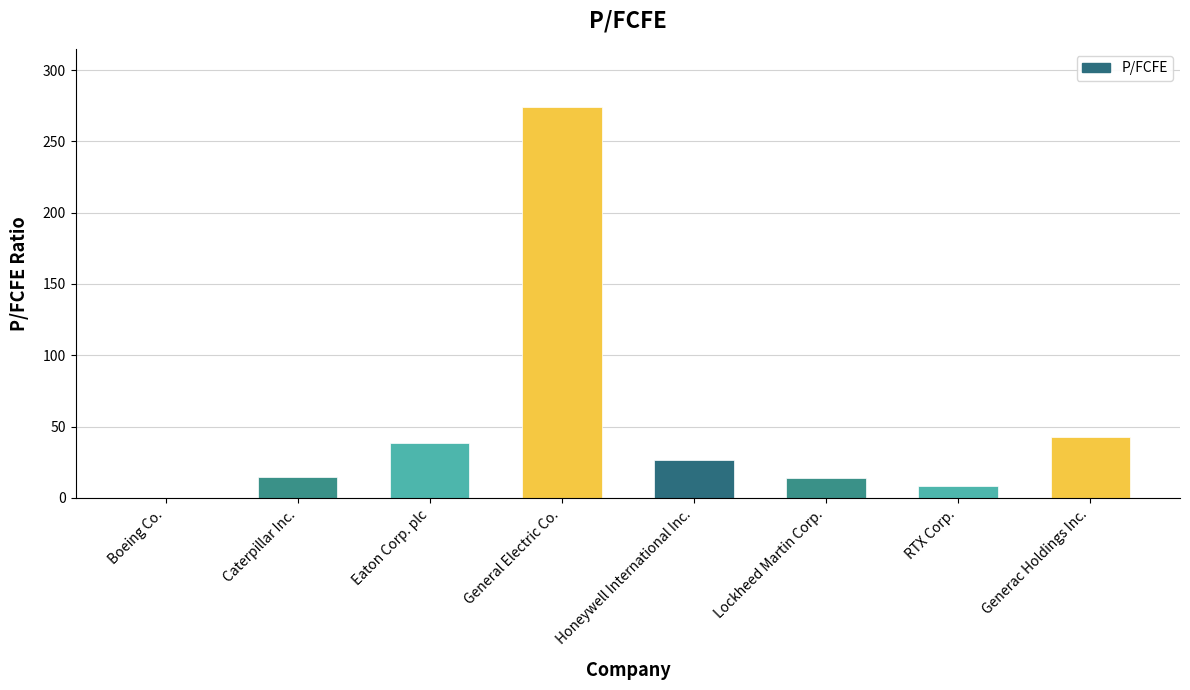

What is the sum of all values?

419.3